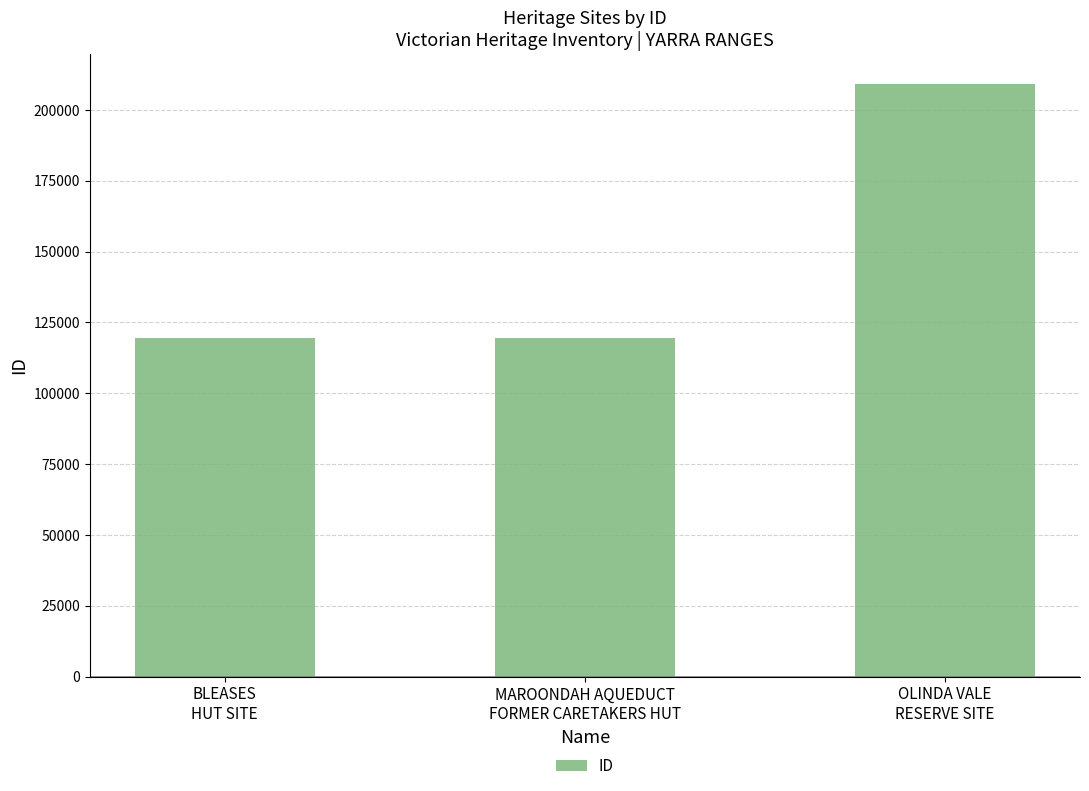

The chart shows a value of 54116 at MAROONDAH AQUEDUCT
FORMER CARETAKERS HUT. True or false?

False